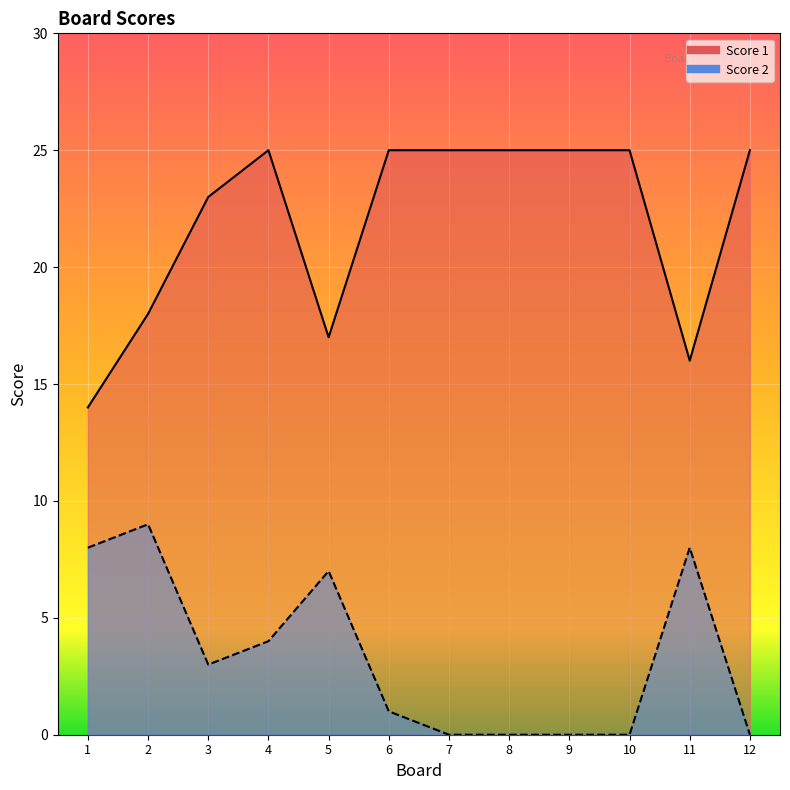

What is the maximum value shown in the chart?

25